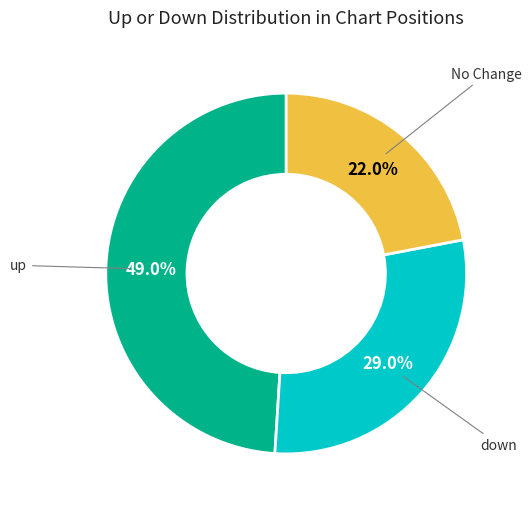

Is it true that down is 29% of the pie?

True